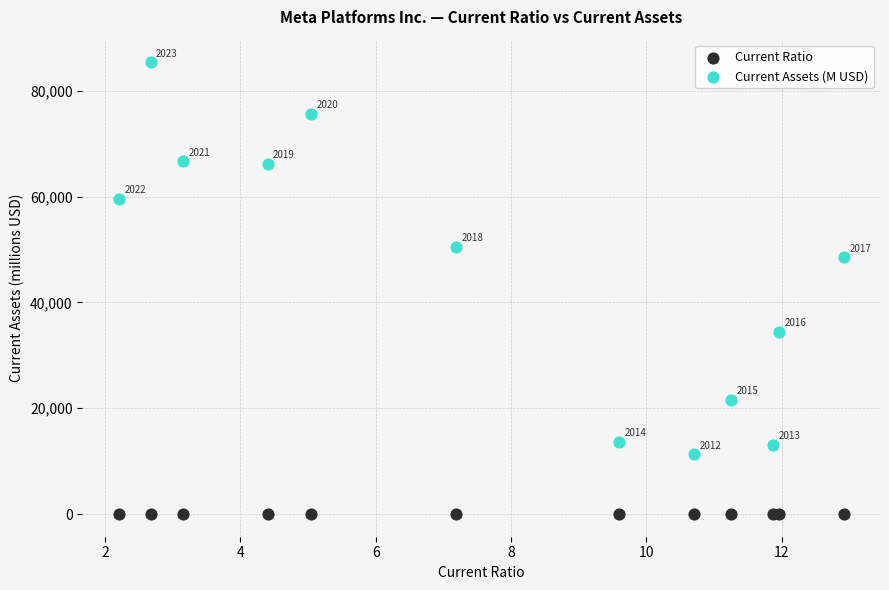

Which series contains the lowest Y value?

Current Ratio